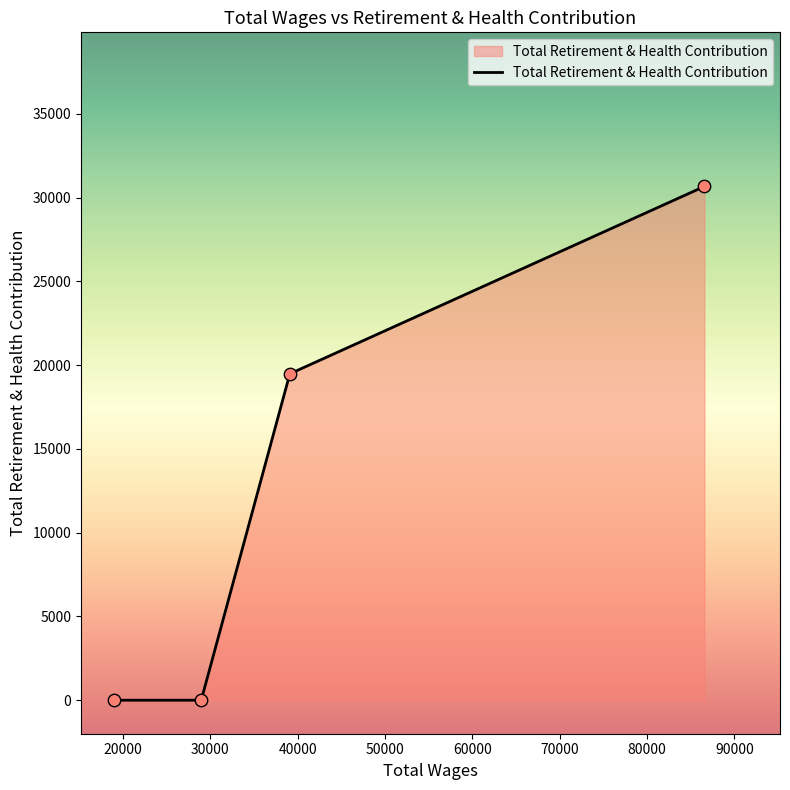

What is the maximum value shown in the chart?

30662